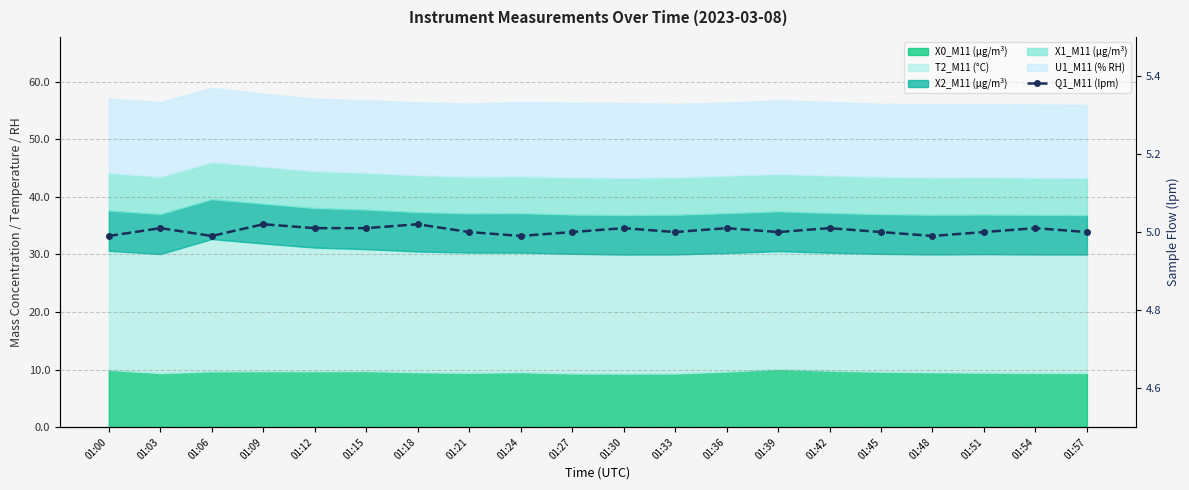

What value does the data have at 01:30?

5.0